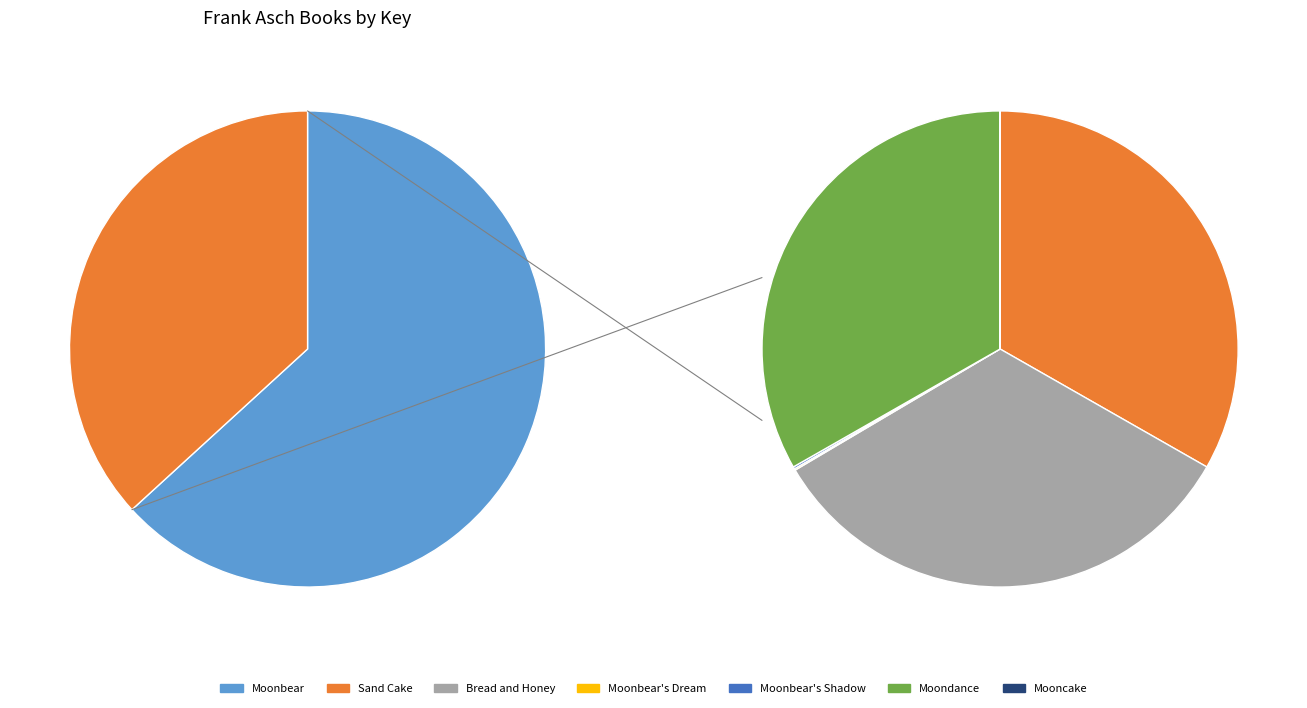

True or false: Moonbear's Shadow accounts for 0% of the total.

True